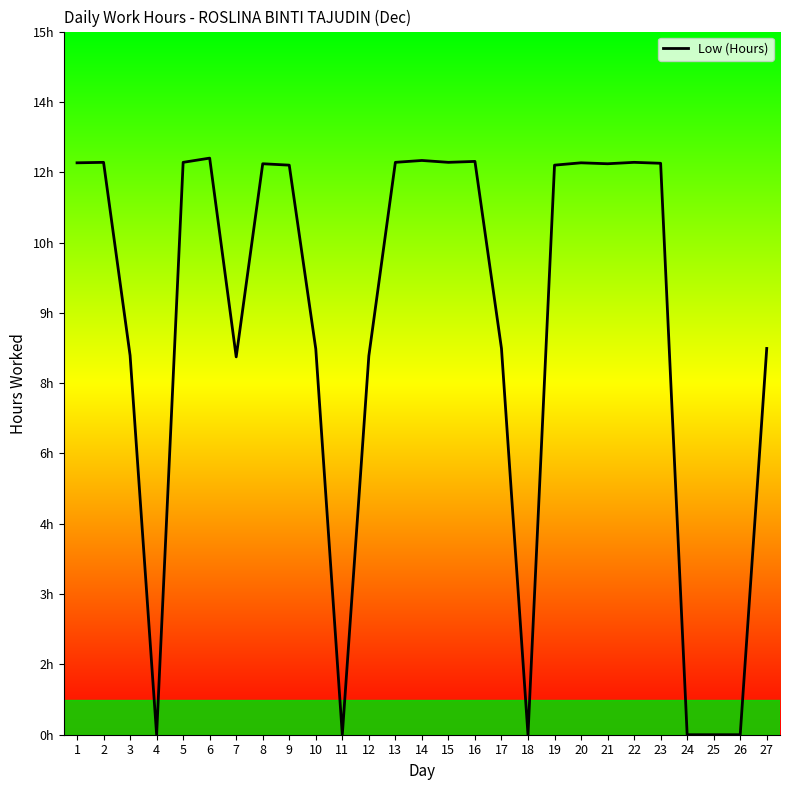

How many lines are shown in the chart?

1